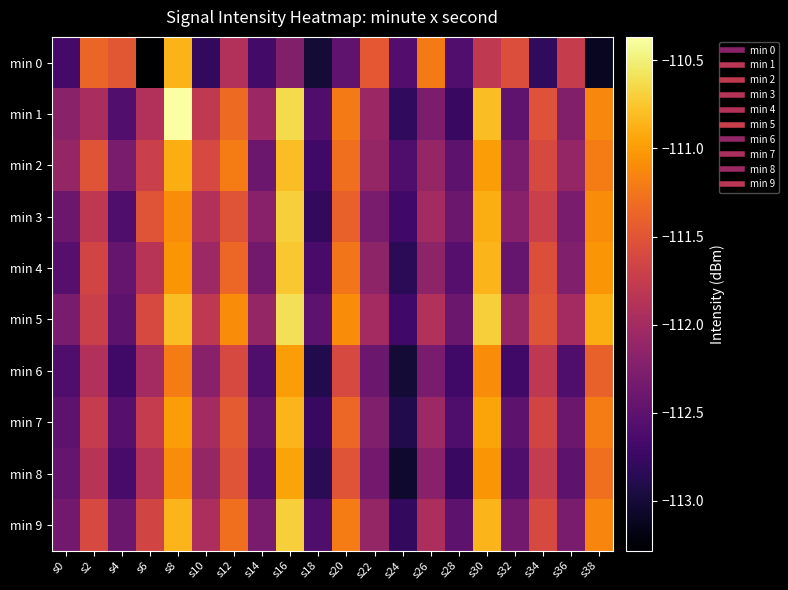

Reading left to right, what are all the values shown in this chart?

min 0: s0=-112.7	s2=-111.4	s4=-111.5	s6=-113.3	s8=-110.9	s10=-112.8	s12=-111.9	s14=-112.7	s16=-112.2	s18=-113.0	s20=-112.5	s22=-111.5	s24=-112.6	s26=-111.2	s28=-112.6	s30=-111.8	s32=-111.6	s34=-112.8	s36=-111.7	s38=-113.1
min 1: s0=-112.2	s2=-112.0	s4=-112.6	s6=-111.9	s8=-110.4	s10=-111.8	s12=-111.3	s14=-112.1	s16=-110.6	s18=-112.6	s20=-111.2	s22=-112.1	s24=-112.8	s26=-112.3	s28=-112.8	s30=-110.8	s32=-112.5	s34=-111.5	s36=-112.2	s38=-111.1
min 2: s0=-112.1	s2=-111.5	s4=-112.3	s6=-111.7	s8=-110.9	s10=-111.6	s12=-111.2	s14=-112.4	s16=-110.8	s18=-112.7	s20=-111.3	s22=-112.1	s24=-112.6	s26=-112.1	s28=-112.5	s30=-111.0	s32=-112.3	s34=-111.6	s36=-112.1	s38=-111.2
min 3: s0=-112.4	s2=-111.8	s4=-112.6	s6=-111.5	s8=-111.1	s10=-111.9	s12=-111.5	s14=-112.2	s16=-110.7	s18=-112.8	s20=-111.4	s22=-112.3	s24=-112.7	s26=-112.0	s28=-112.4	s30=-110.9	s32=-112.2	s34=-111.7	s36=-112.3	s38=-111.1
min 4: s0=-112.5	s2=-111.7	s4=-112.5	s6=-111.8	s8=-111.0	s10=-112.0	s12=-111.3	s14=-112.3	s16=-110.8	s18=-112.7	s20=-111.2	s22=-112.2	s24=-112.8	s26=-112.2	s28=-112.5	s30=-110.8	s32=-112.5	s34=-111.5	s36=-112.2	s38=-111.0
min 5: s0=-112.3	s2=-111.7	s4=-112.5	s6=-111.6	s8=-110.8	s10=-111.8	s12=-111.1	s14=-112.1	s16=-110.6	s18=-112.5	s20=-111.1	s22=-112.0	s24=-112.7	s26=-111.9	s28=-112.4	s30=-110.7	s32=-112.1	s34=-111.5	s36=-112.0	s38=-110.9
min 6: s0=-112.6	s2=-111.9	s4=-112.7	s6=-112.0	s8=-111.2	s10=-112.2	s12=-111.6	s14=-112.6	s16=-111.0	s18=-112.9	s20=-111.6	s22=-112.4	s24=-113.0	s26=-112.3	s28=-112.7	s30=-111.1	s32=-112.7	s34=-111.8	s36=-112.6	s38=-111.4
min 7: s0=-112.5	s2=-111.8	s4=-112.5	s6=-111.8	s8=-111.0	s10=-112.0	s12=-111.5	s14=-112.5	s16=-110.8	s18=-112.8	s20=-111.3	s22=-112.2	s24=-112.9	s26=-112.0	s28=-112.6	s30=-111.0	s32=-112.5	s34=-111.7	s36=-112.4	s38=-111.2
min 8: s0=-112.5	s2=-111.8	s4=-112.7	s6=-111.9	s8=-111.1	s10=-112.1	s12=-111.5	s14=-112.5	s16=-111.0	s18=-112.8	s20=-111.5	s22=-112.3	s24=-113.0	s26=-112.2	s28=-112.8	s30=-111.0	s32=-112.6	s34=-111.8	s36=-112.5	s38=-111.3
min 9: s0=-112.3	s2=-111.6	s4=-112.4	s6=-111.7	s8=-110.8	s10=-112.0	s12=-111.3	s14=-112.3	s16=-110.7	s18=-112.6	s20=-111.2	s22=-112.1	s24=-112.8	s26=-112.0	s28=-112.5	s30=-110.8	s32=-112.3	s34=-111.6	s36=-112.3	s38=-111.2